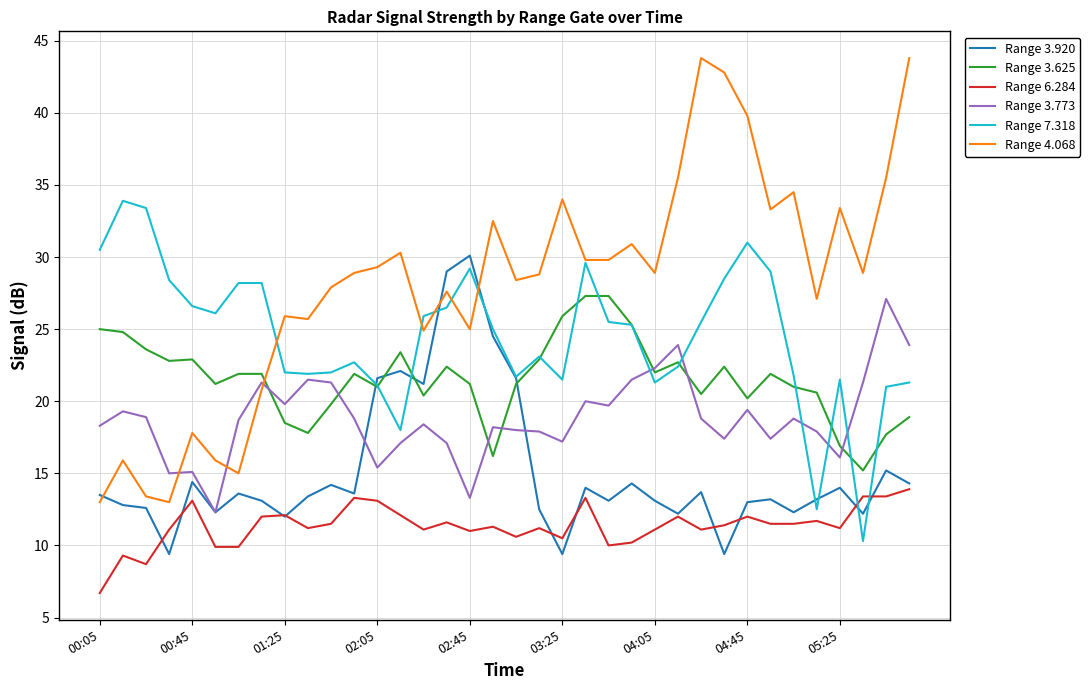

What is the smallest value displayed?

6.7